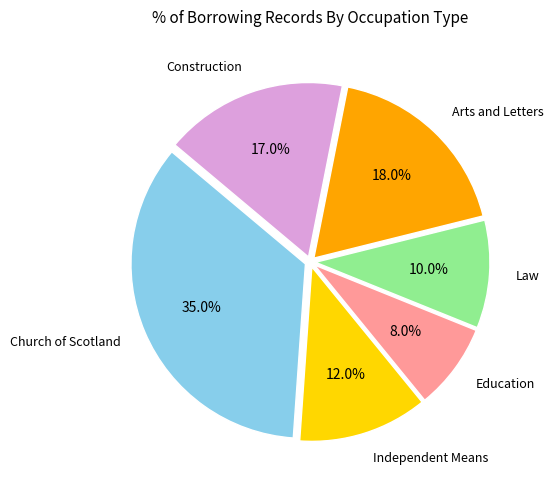

Does any single category account for the majority?

No